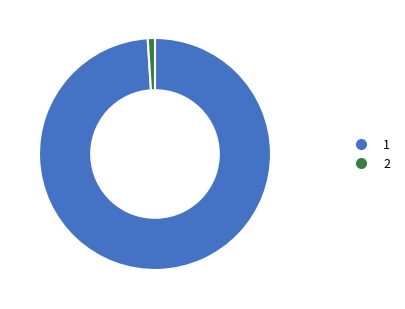

Is there a majority slice in this chart?

Yes